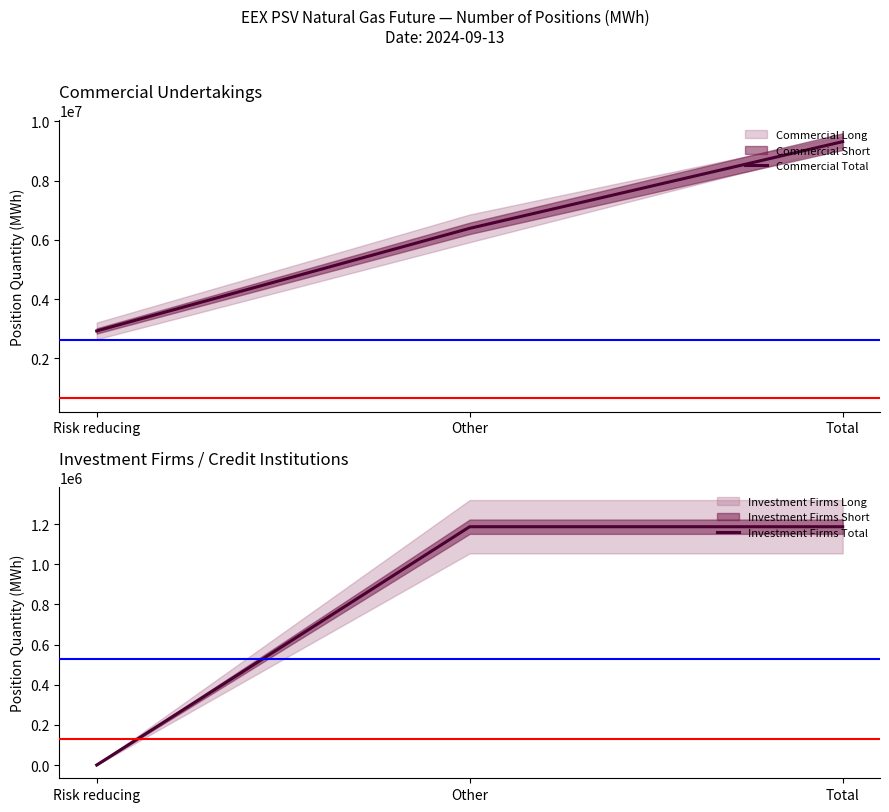

What is the label of the 2nd point from the right?

Other